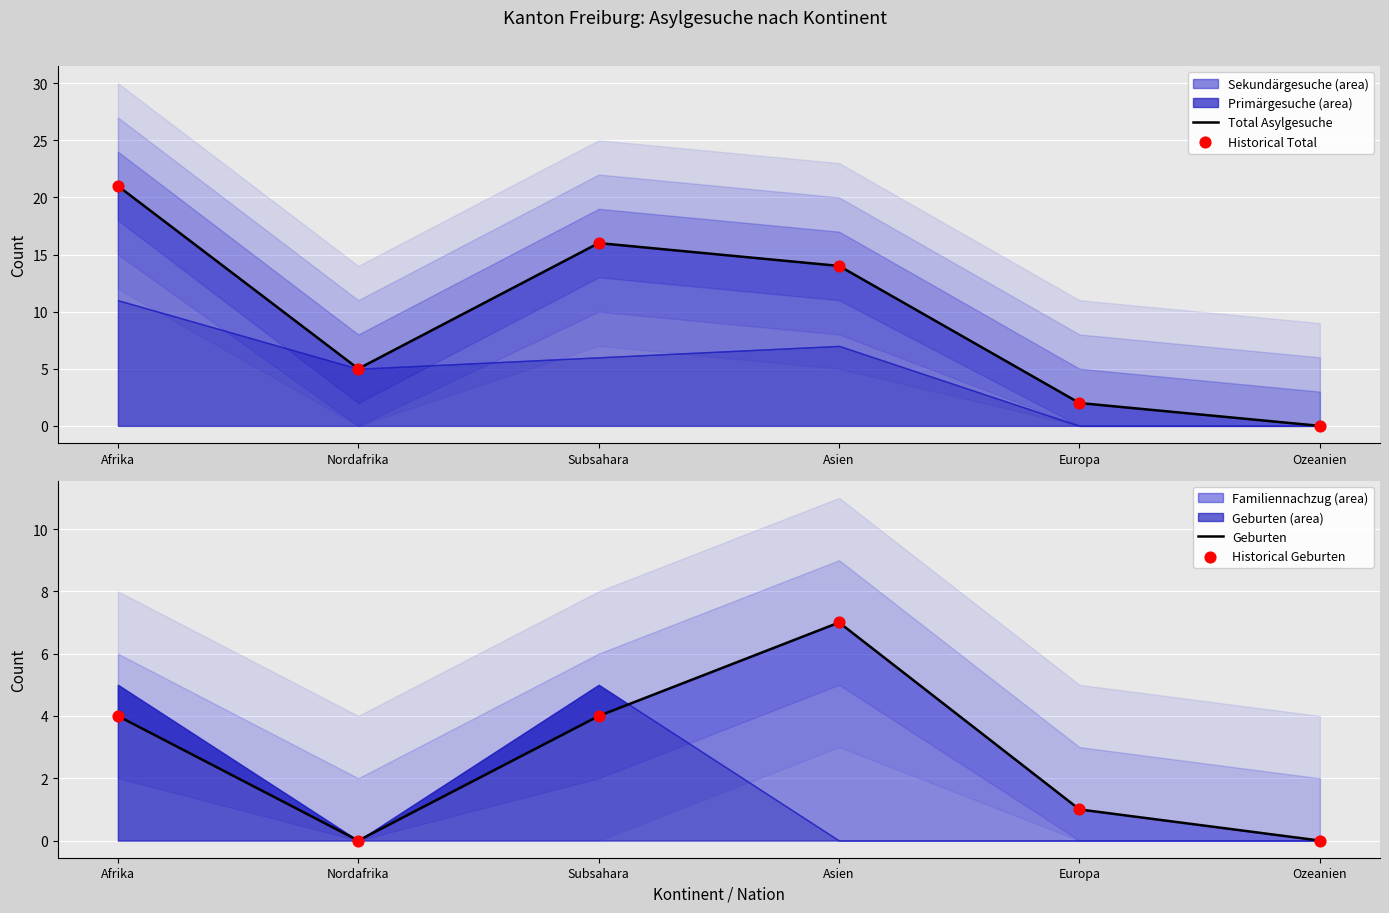

Which series reaches the minimum Y coordinate?

Total Asylgesuche